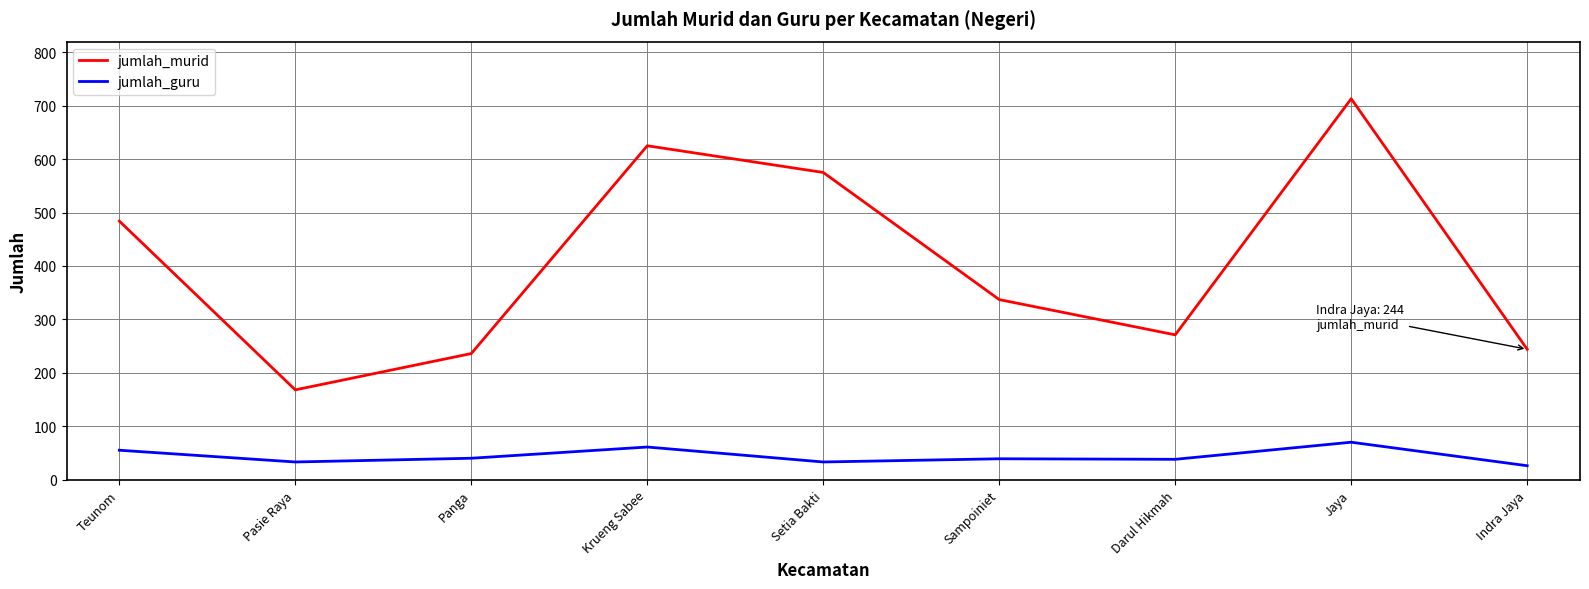

Which series has the widest spread of values?

jumlah_murid